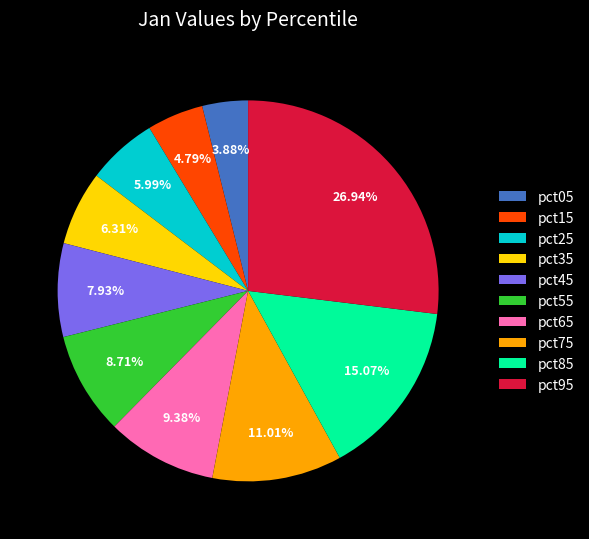

Does pct35 account for over 50% of the chart?

No